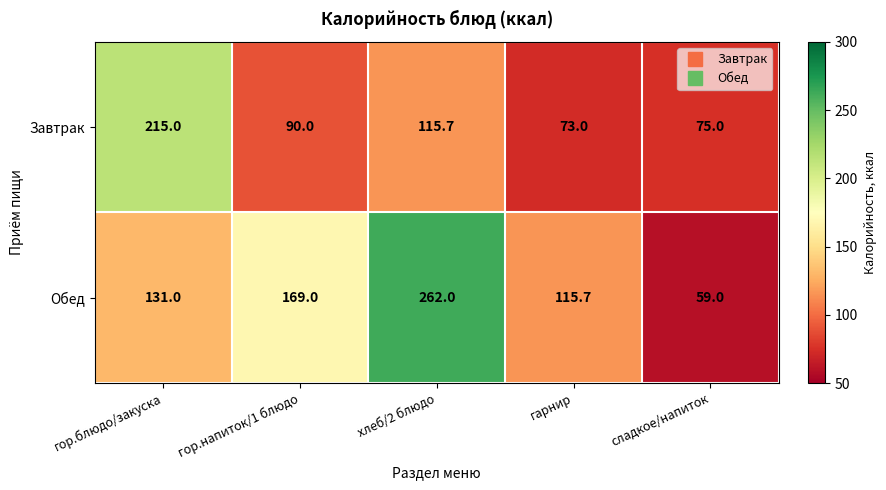

At which label is Завтрак closest to 144?

хлеб/2 блюдо